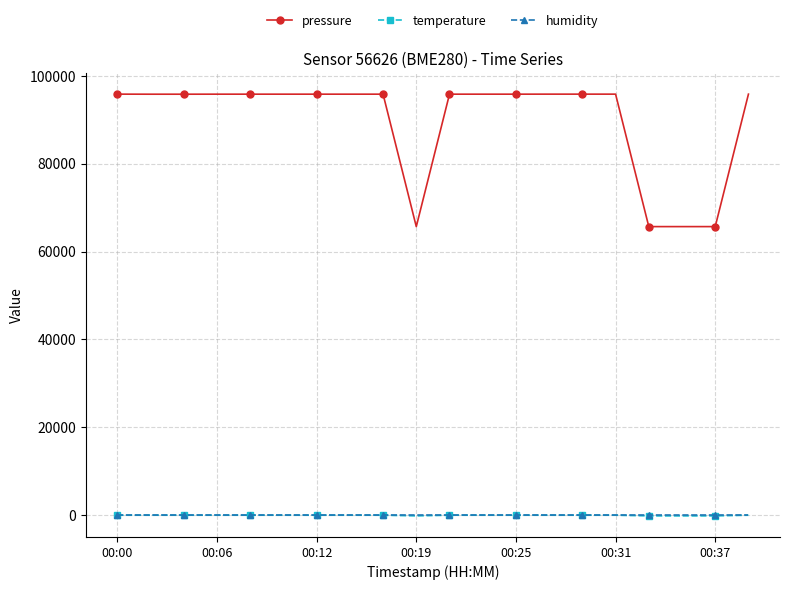

How many categories are shown in the chart?

20